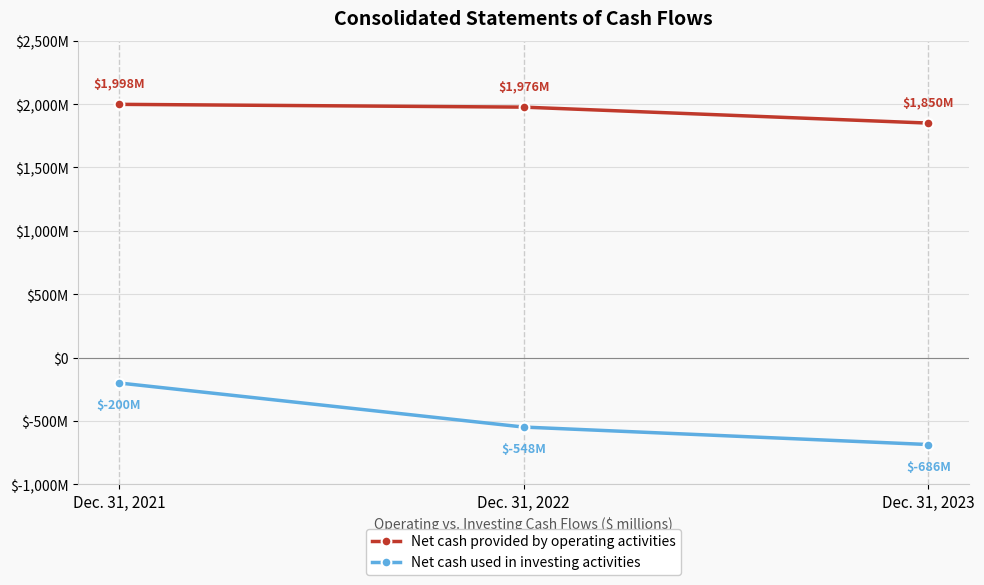

What are all the series names shown in the legend?

Net cash provided by operating activities, Net cash used in investing activities